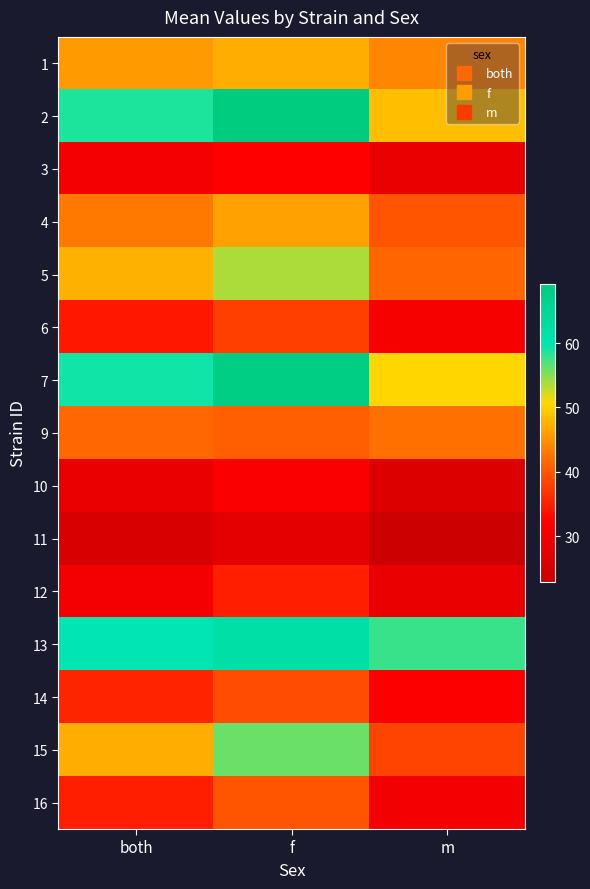

Reading right to left, what are all the values shown in this chart?

1: m=44.0	f=47.3	both=45.6
2: m=48.5	f=69.2	both=58.9
3: m=28.5	f=32.0	both=30.3
4: m=39.9	f=46.1	both=43.0
5: m=41.4	f=53.7	both=47.5
6: m=30.7	f=38.0	both=34.3
7: m=50.5	f=68.0	both=59.3
9: m=42.2	f=40.8	both=41.5
10: m=25.9	f=31.4	both=28.7
11: m=22.9	f=27.6	both=25.2
12: m=28.5	f=35.0	both=30.3
13: m=57.8	f=62.1	both=60.0
14: m=31.8	f=39.1	both=35.5
15: m=38.2	f=56.1	both=47.2
16: m=30.1	f=40.0	both=35.0